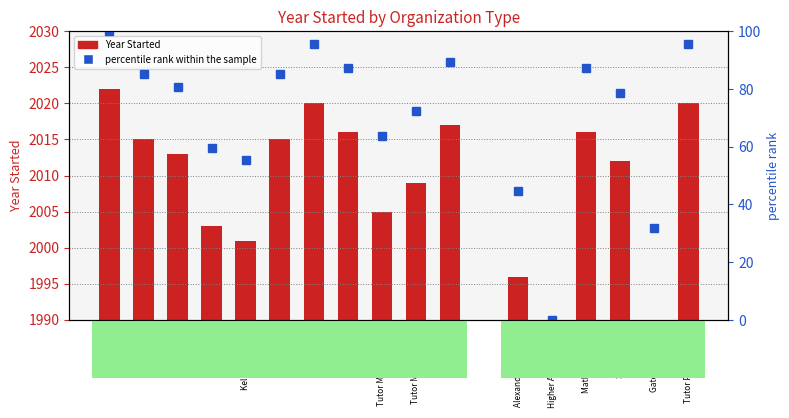

Is the value of percentile rank within the sample at Agilix Labs greater than the value of For Profit at Tutor Matching Svc?

Yes